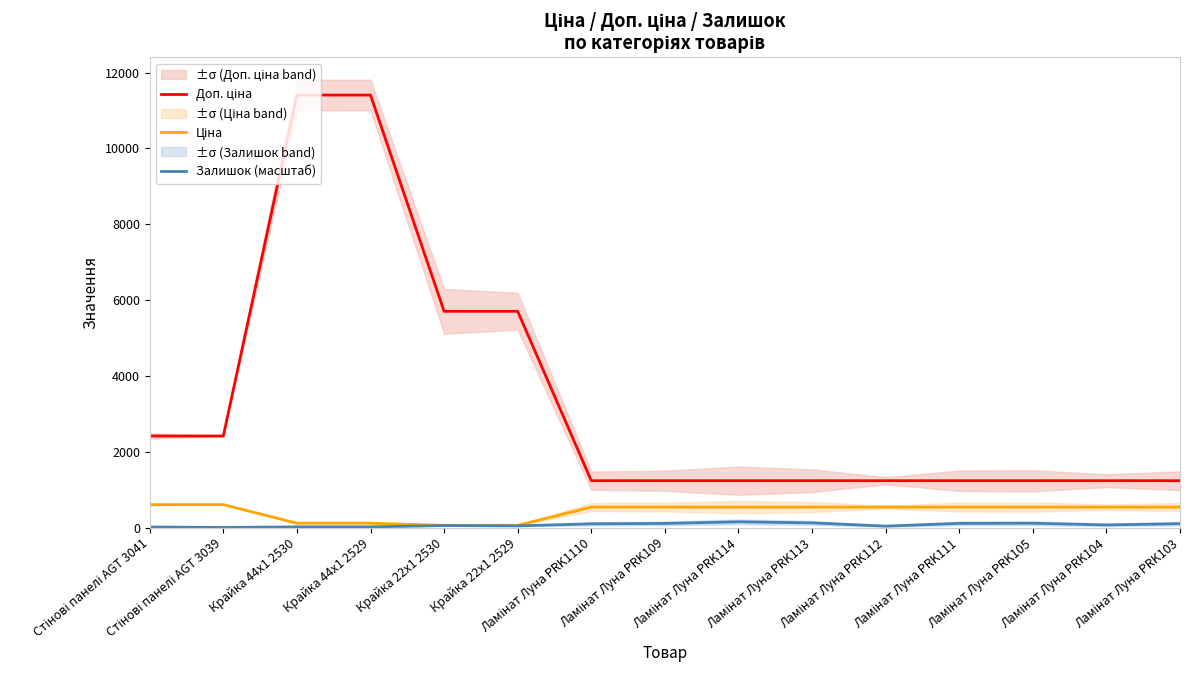

What are all the series names shown in the legend?

Доп. ціна, Ціна, Залишок (масштаб)